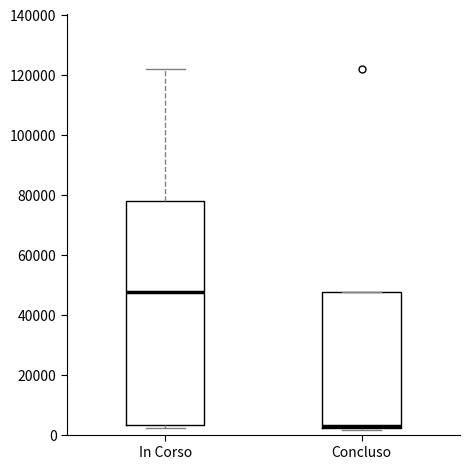

Reading left to right, read every box against the y-axis: the position of its median line, the range the box covers, and the ends of its whiskers. The values are not printed on the chart, so give them approximately, as read against the axis.

In Corso: median 48000, box 4000 to 78000, whiskers 2000 to 122000
Concluso: median 2000 (drawn on the box's lower edge), box 2000 to 48000, whiskers 2000 to 48000